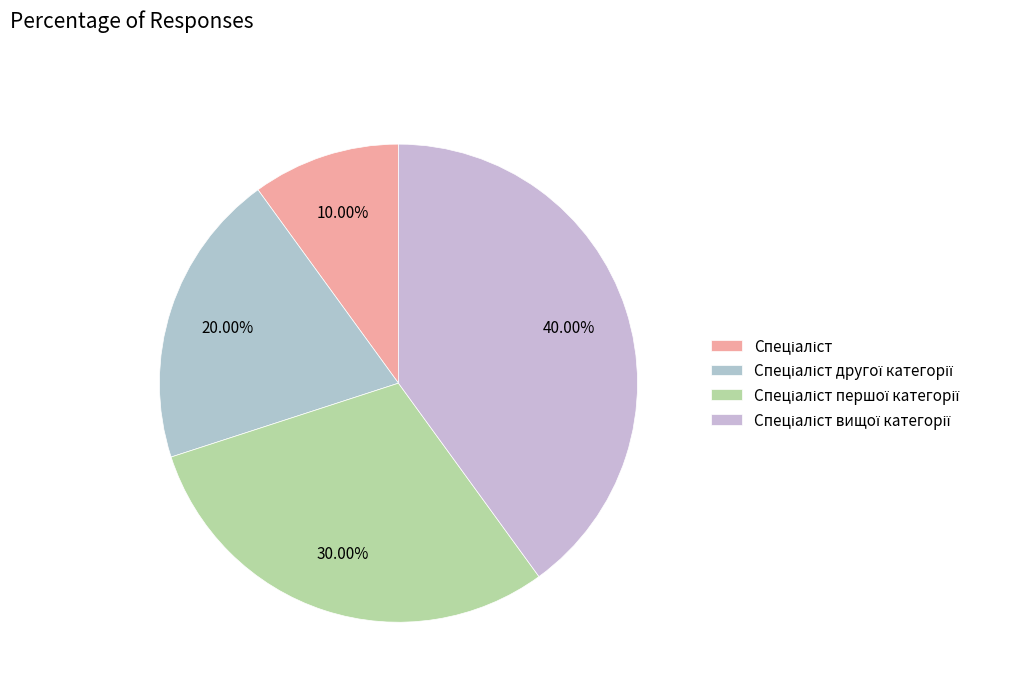

To the nearest percent, what is the difference between the largest and smallest slice percentages?

30%